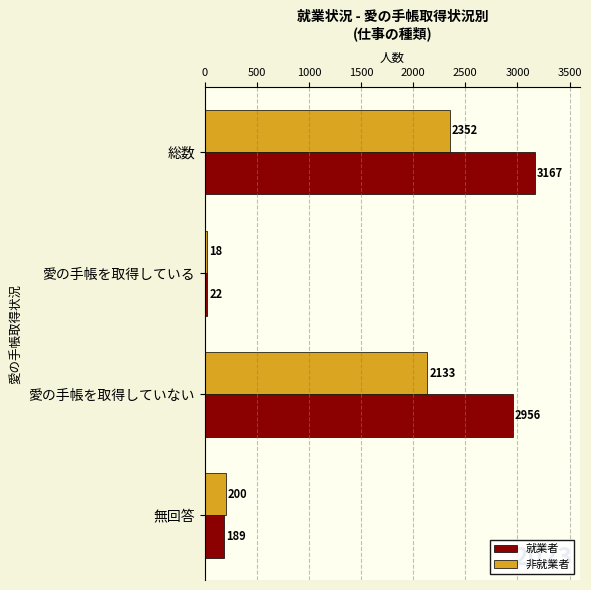

Which series has the widest spread of values?

就業者